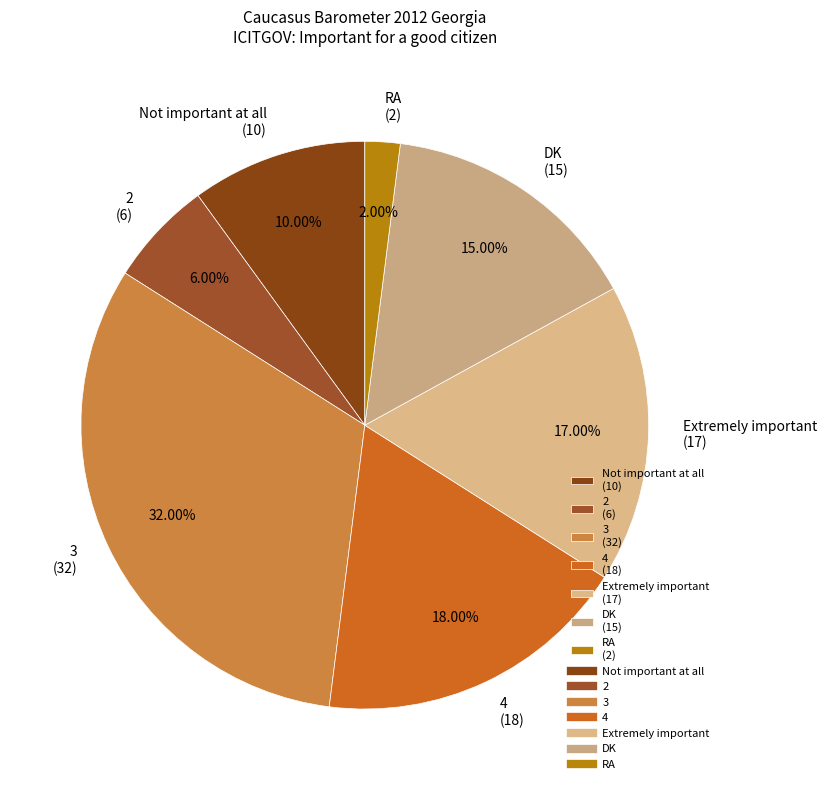

Which category has the biggest portion of the pie?

3